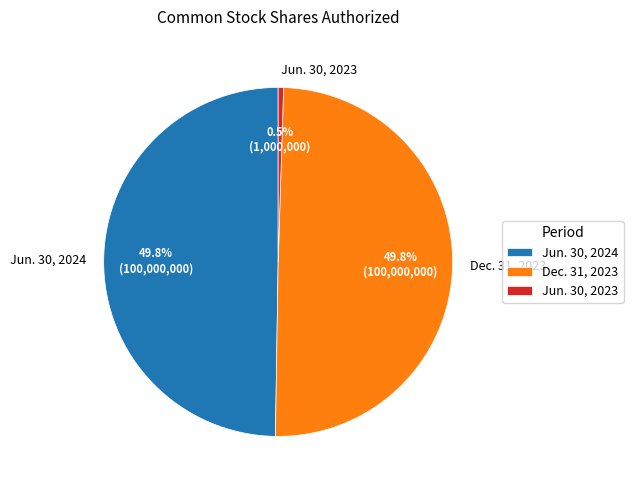

What portion of the pie excludes Jun. 30, 2024?

50.2%